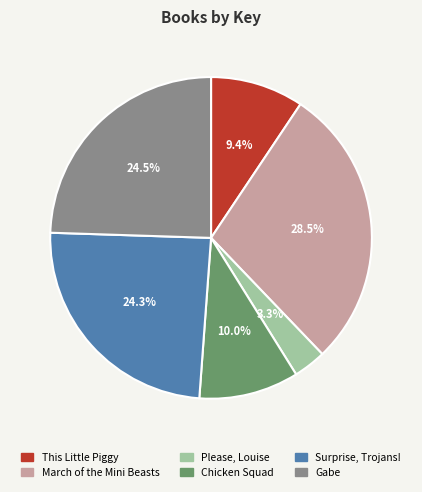

How many segments does this pie chart have?

6